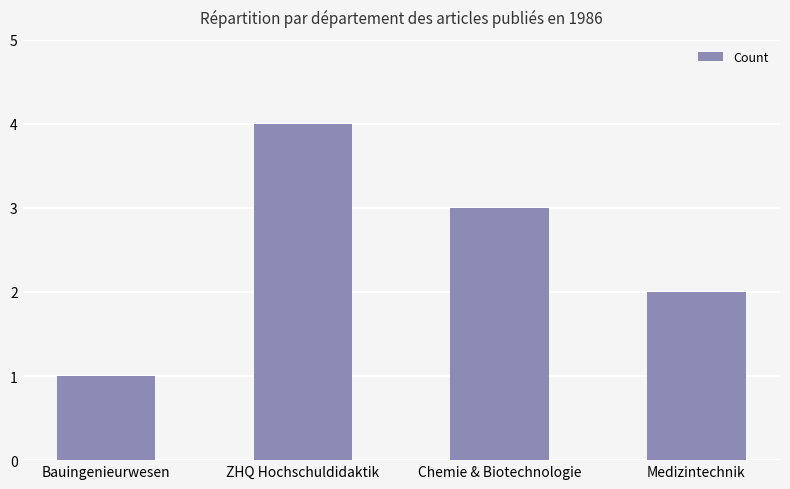

Reading left to right, list all the values displayed in this chart.

Bauingenieurwesen=1	ZHQ Hochschuldidaktik=4	Chemie & Biotechnologie=3	Medizintechnik=2